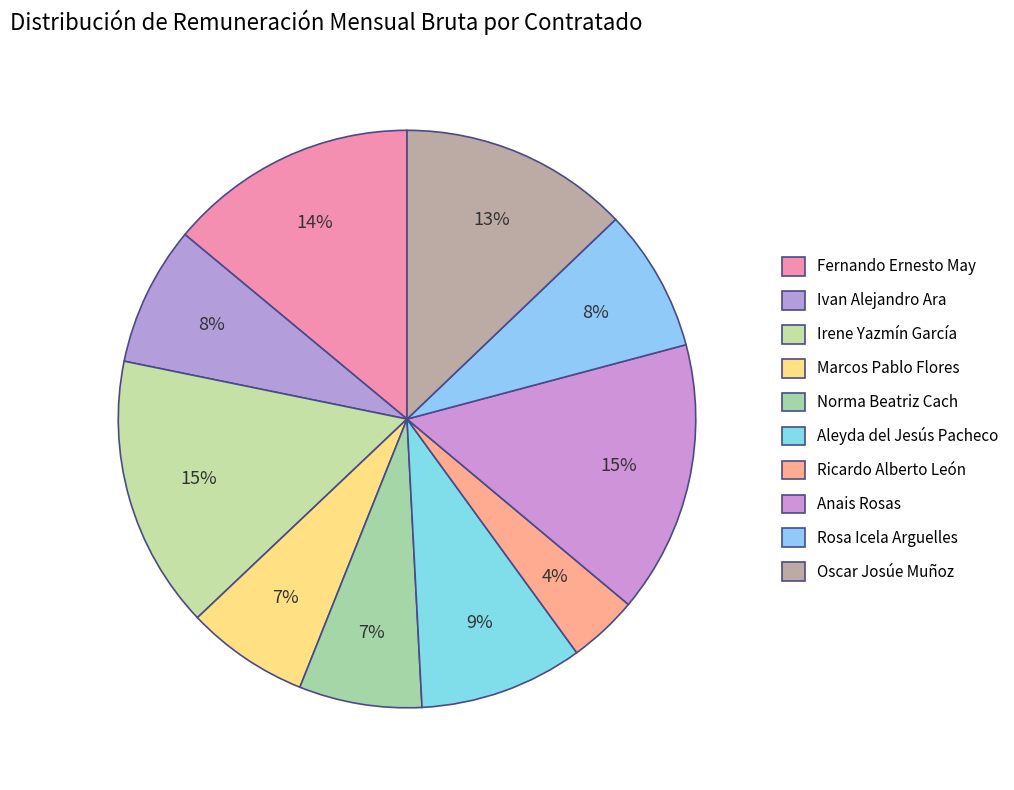

How many segments does this pie chart have?

10